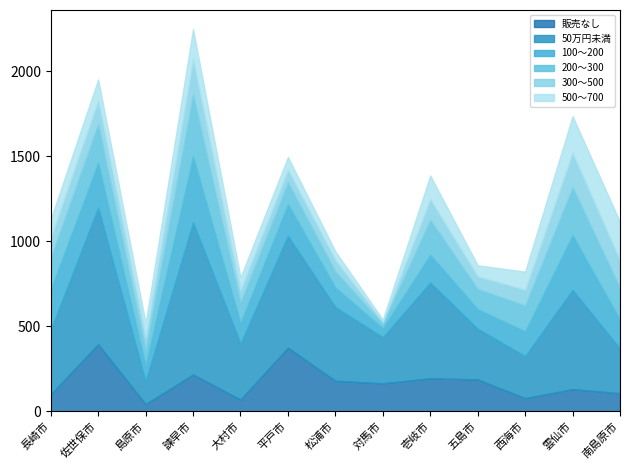

Reading left to right, list all the values displayed in this chart.

販売なし: 長崎市=100	佐世保市=394	島原市=42	諫早市=216	大村市=69	平戸市=374	松浦市=179	対馬市=164	壱岐市=194	五島市=187	西海市=77	雲仙市=130	南島原市=106
50万円未満: 長崎市=378	佐世保市=803	島原市=133	諫早市=895	大村市=328	平戸市=657	松浦市=433	対馬市=271	壱岐市=562	五島市=298	西海市=247	雲仙市=583	南島原市=262
100～200: 長崎市=237	佐世保市=263	島原市=93	諫早市=387	大村市=121	平戸市=186	松浦市=115	対馬市=53	壱岐市=164	五島市=115	西海市=146	雲仙市=321	南島原市=170
200～300: 長崎市=188	佐世保市=229	島原市=93	諫早市=366	大村市=122	平戸市=130	松浦市=95	対馬市=27	壱岐市=206	五島市=120	西海市=152	雲仙市=284	南島原市=187
300～500: 長崎市=118	佐世保市=140	島原市=75	諫早市=207	大村市=72	平戸市=74	松浦市=68	対馬市=12	壱岐市=121	五島市=74	西海市=93	雲仙市=203	南島原市=162
500～700: 長崎市=108	佐世保市=122	島原市=83	諫早市=176	大村市=75	平戸市=74	松浦市=50	対馬市=12	壱岐市=139	五島市=64	西海市=106	雲仙市=214	南島原市=226